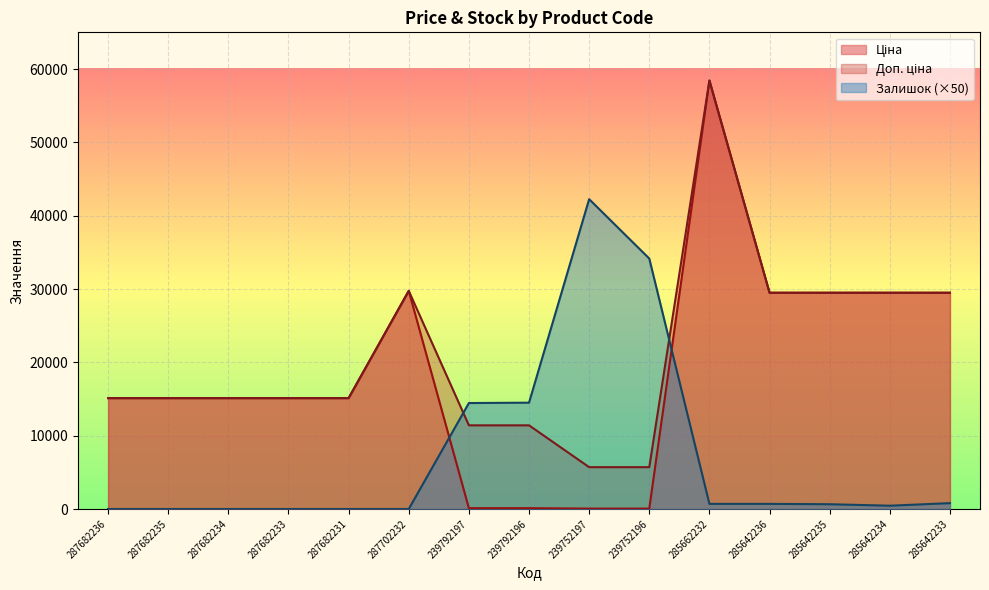

How many lines are shown in the chart?

3